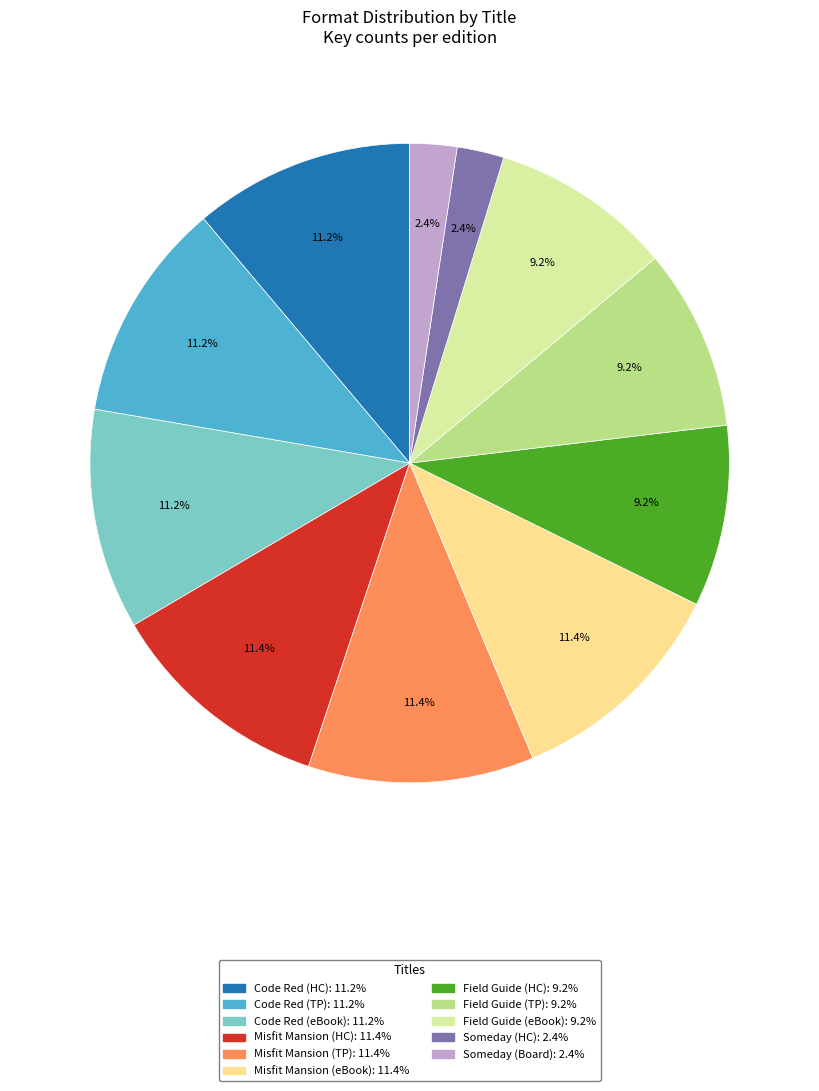

Is there any slice that represents more than half of the pie?

No